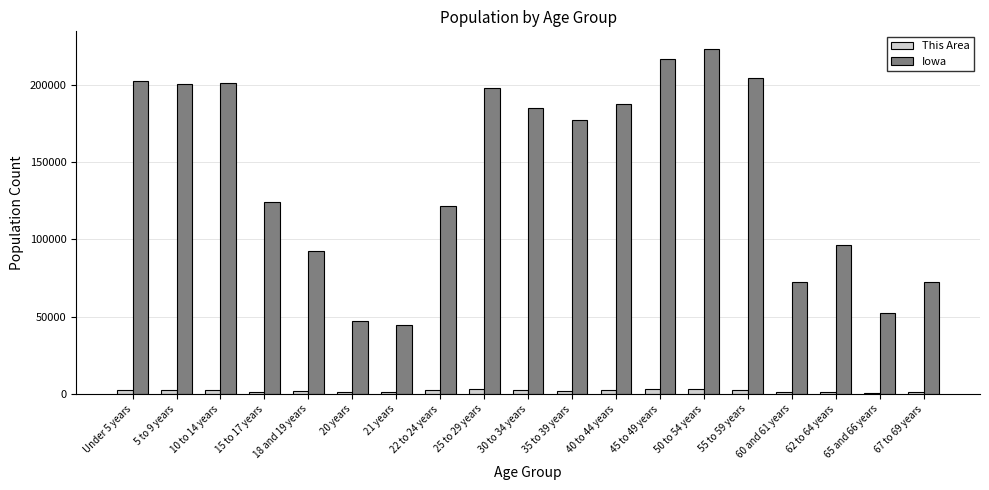

What is the highest value of the Iowa series?

223244